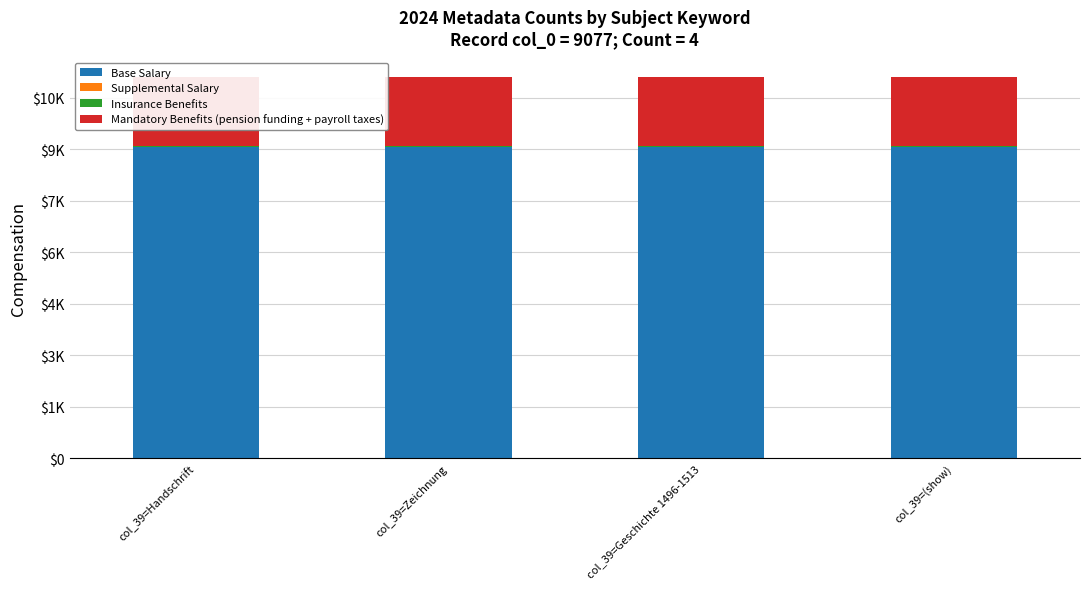

Reading left to right, extract all data points from this chart.

Base Salary: col_39=Handschrift=9077	col_39=Zeichnung=9077	col_39=Geschichte 1496-1513=9077	col_39=(show)=9077
Supplemental Salary: col_39=Handschrift=4	col_39=Zeichnung=4	col_39=Geschichte 1496-1513=4	col_39=(show)=4
Insurance Benefits: col_39=Handschrift=11	col_39=Zeichnung=11	col_39=Geschichte 1496-1513=11	col_39=(show)=11
Mandatory Benefits (pension funding + payroll taxes): col_39=Handschrift=2024	col_39=Zeichnung=2013	col_39=Geschichte 1496-1513=2013	col_39=(show)=2013